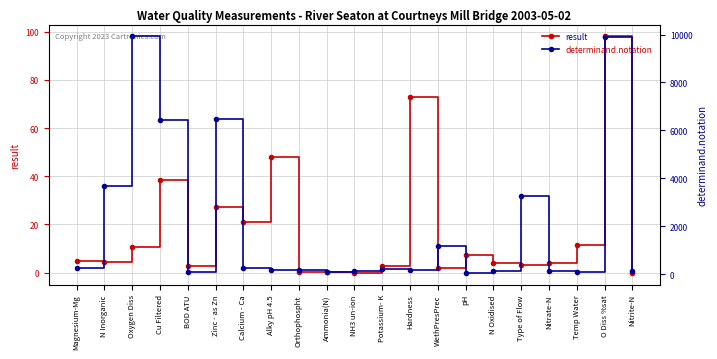

What value does the result series have at Nitrate-N?

4.2